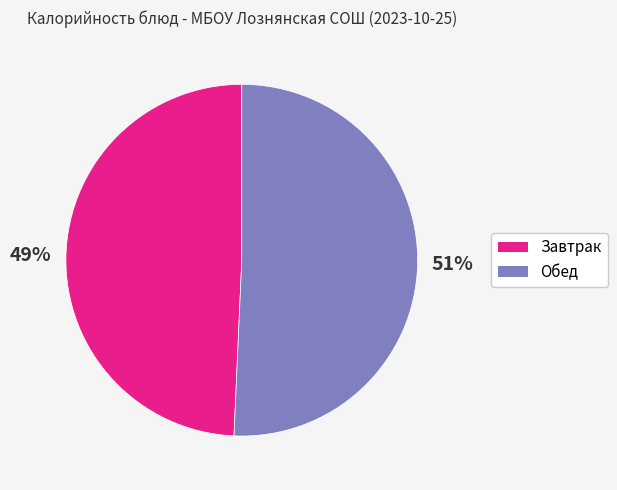

To the nearest percent, what percentage of the pie is Завтрак?

49%